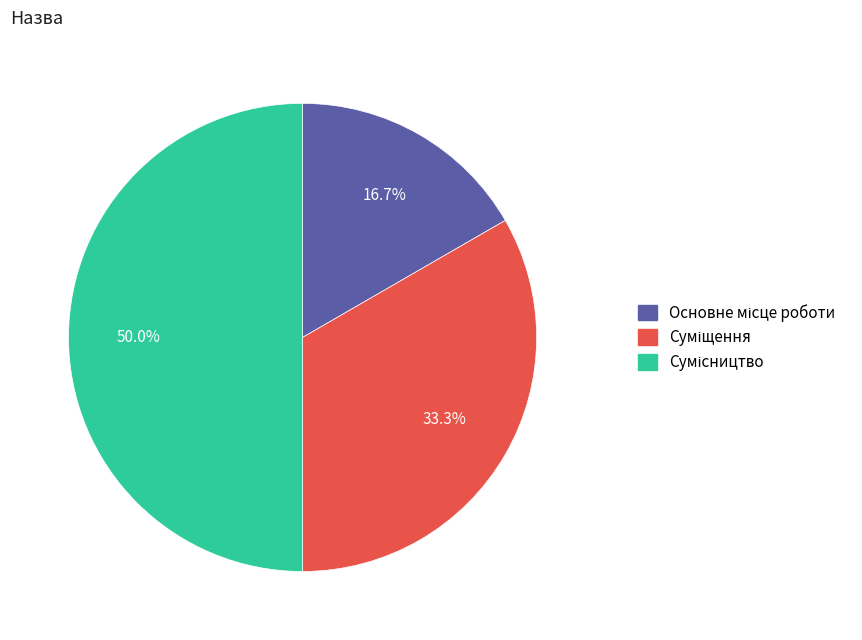

What is the change in value from Суміщення to Сумісництво?

+1